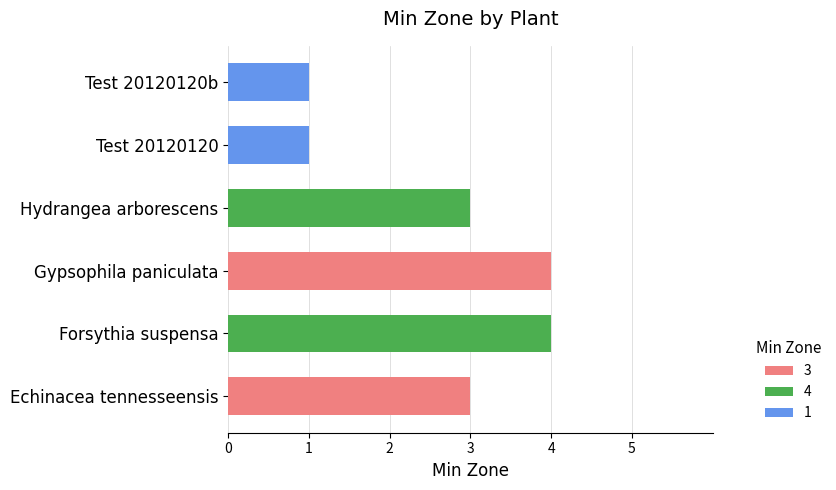

Count the values in the range 1 to 4.

6